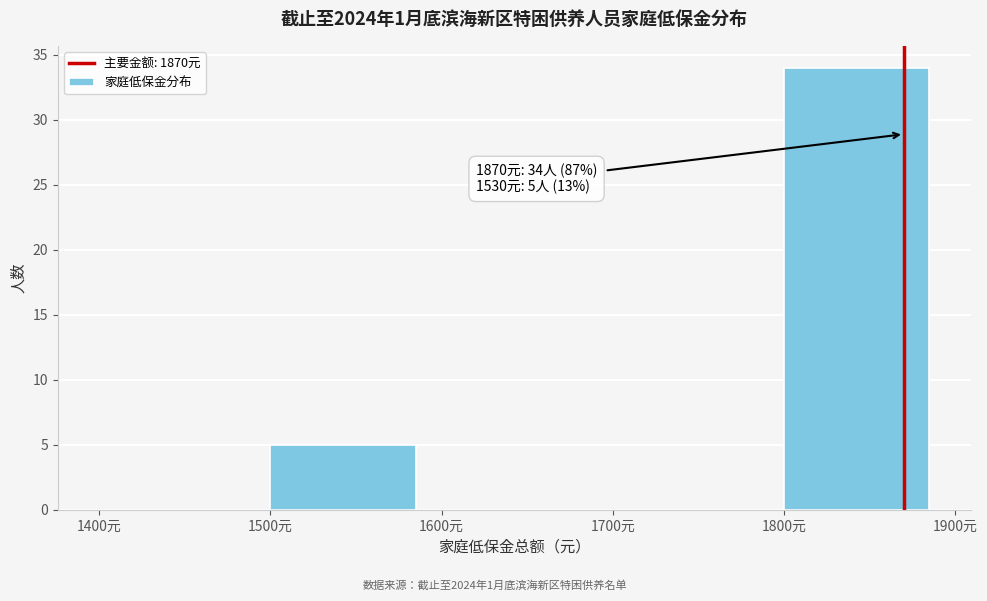

Over which range of the x-axis is the bar tallest?

1800 to 1900